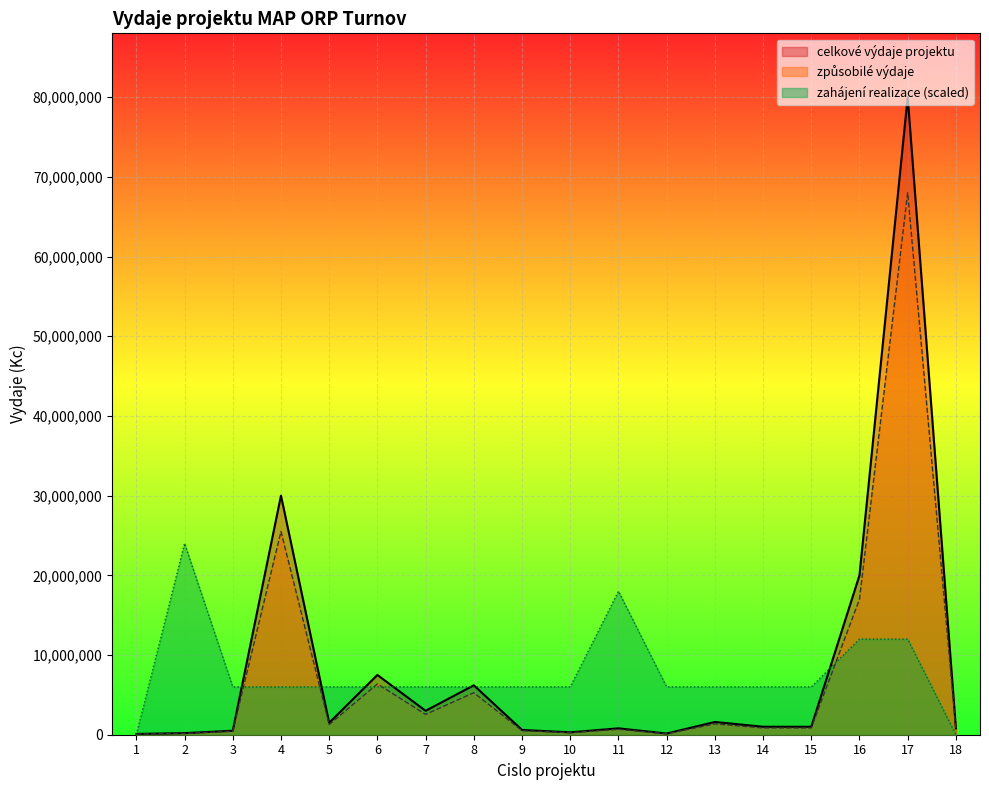

How many lines are shown in the chart?

3